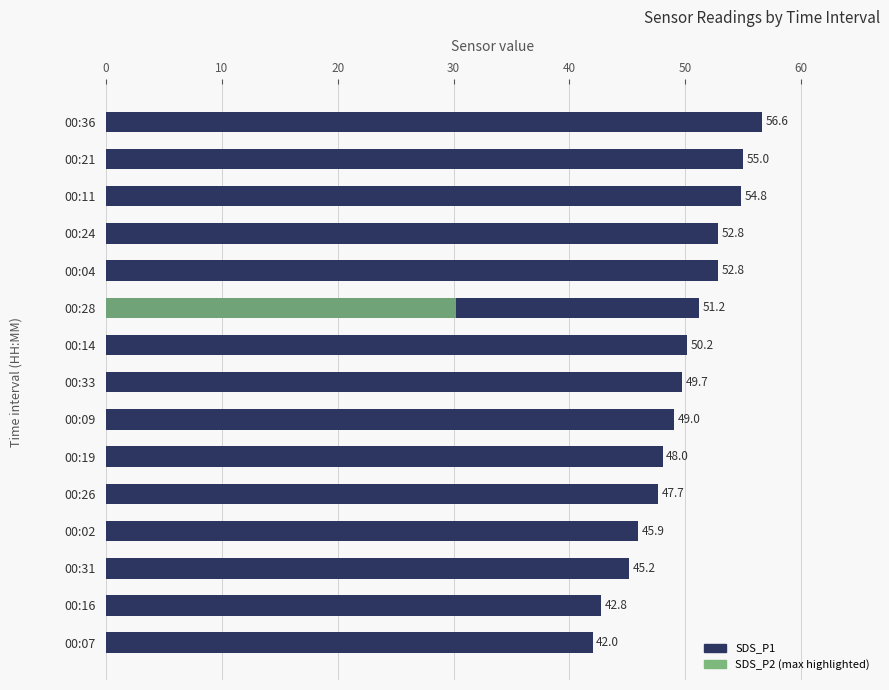

What is the difference between the maximum and minimum values in the SDS_P1 series?

14.6